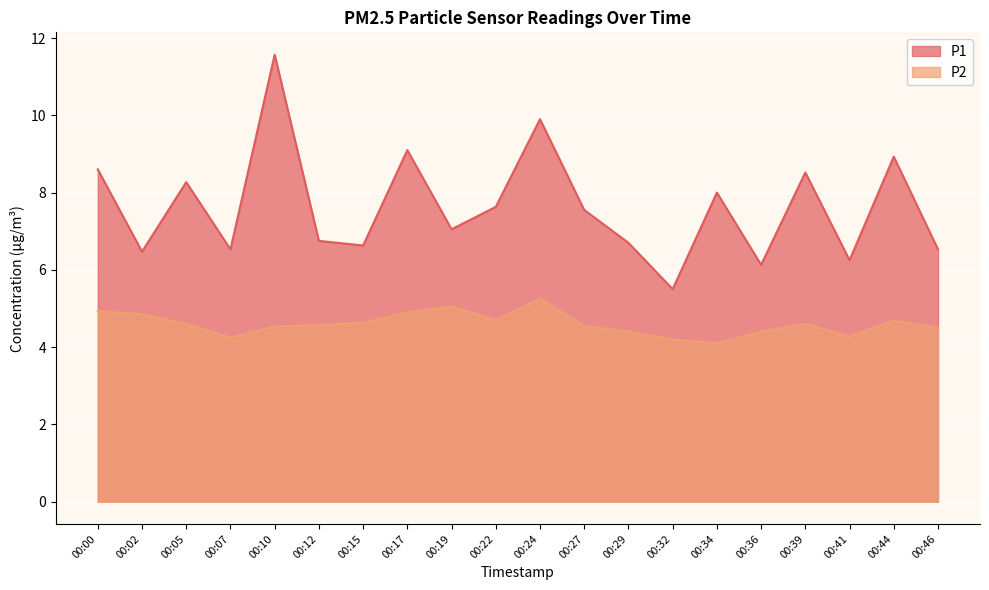

At how many categories does at least one series exceed 11?

1